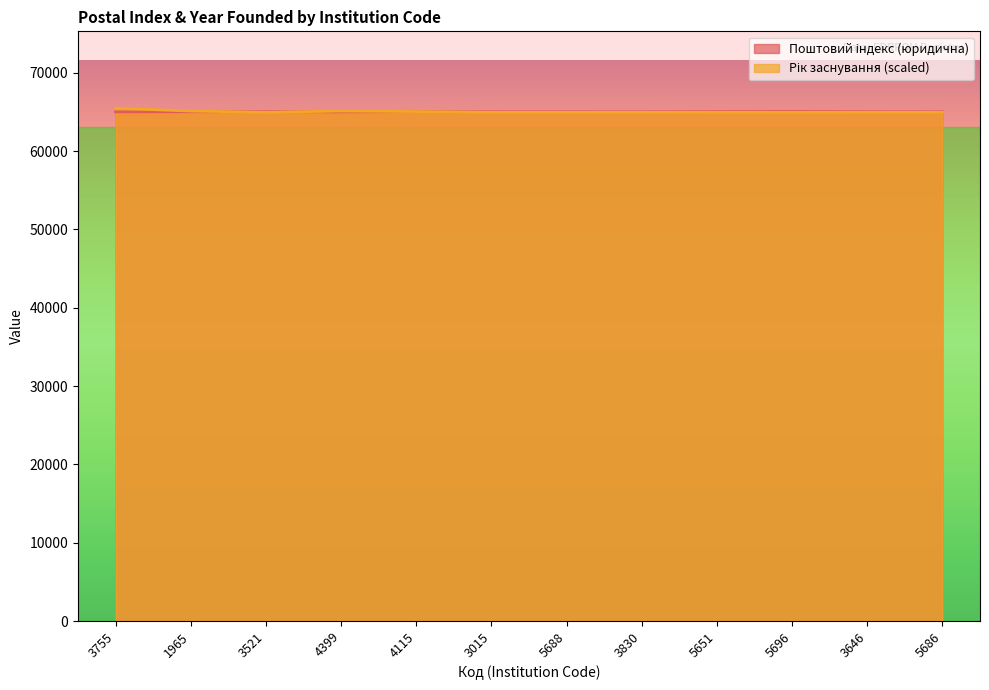

Rank the categories by value from lowest to highest.

4399, 3755, 3830, 5686, 5688, 1965, 3015, 3646, 3521, 5651, 4115, 5696